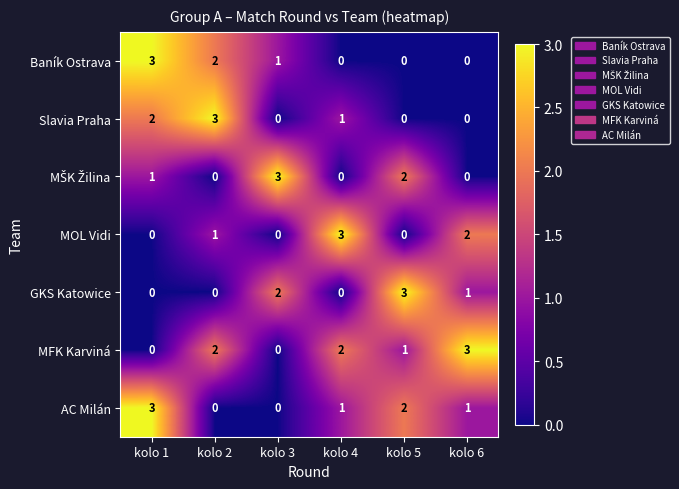

What is the spread (max minus min) of values at kolo 3?

3